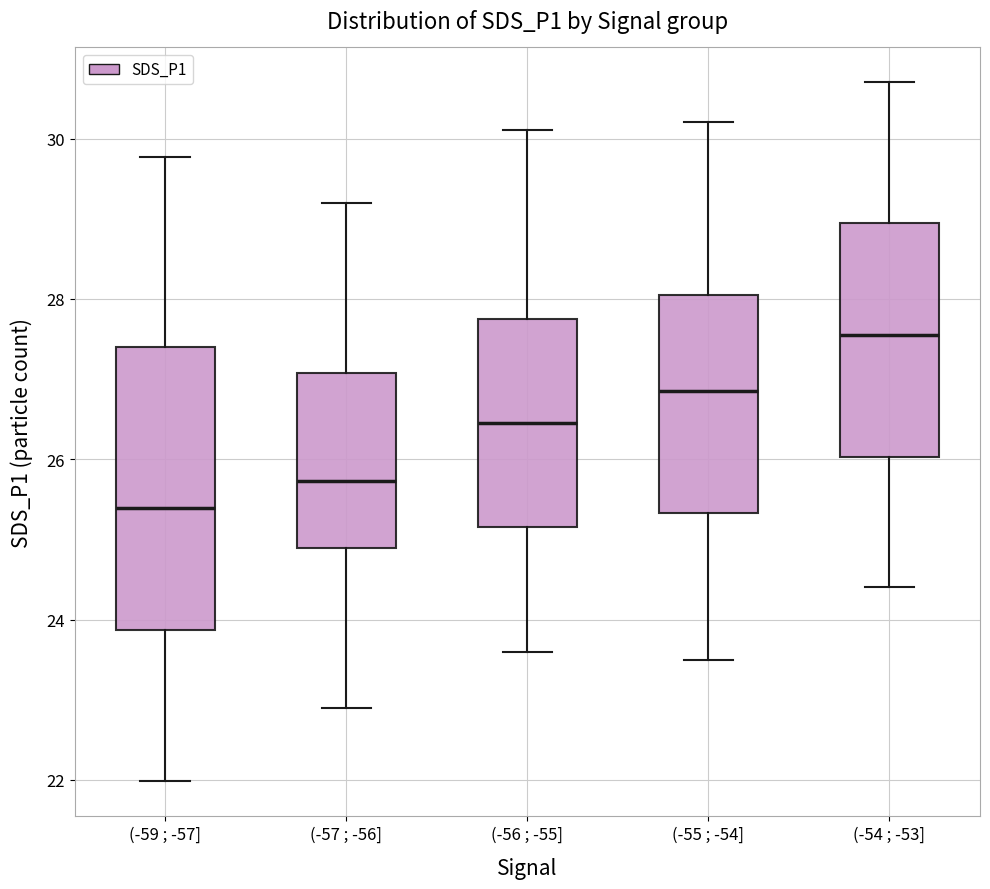

Which box has the highest median line?

(-54 ; -53]